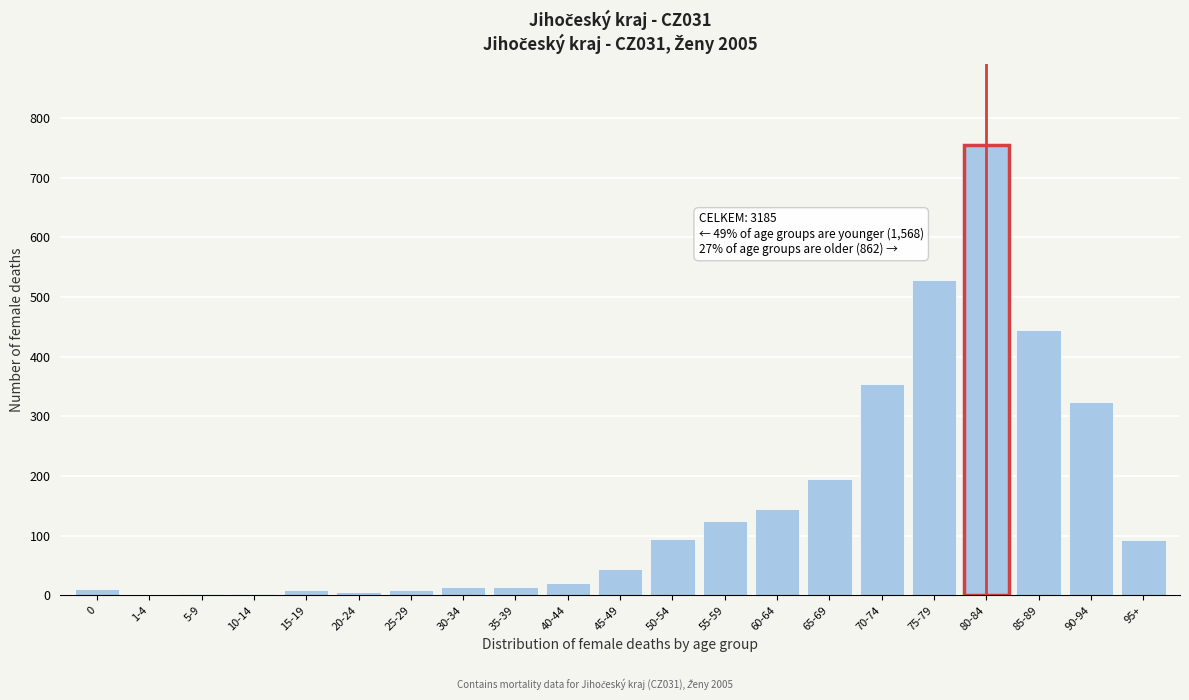

At which label is the value closest to 377?

70-74